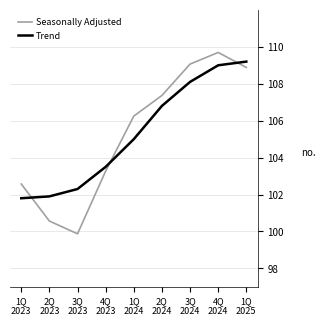

What is the difference between the maximum and second lowest values in the Trend series?

7.3